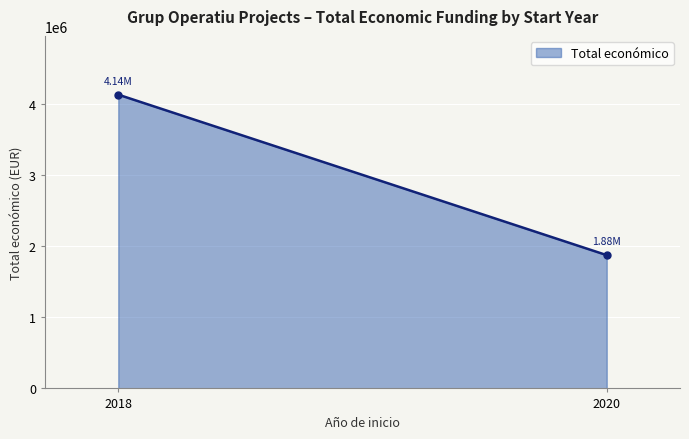

What is the change in value from 2018 to 2020?

-2260534.5